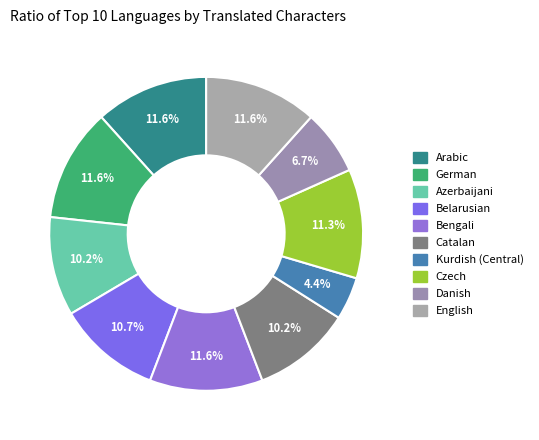

Rank the categories by value from lowest to highest.

Kurdish (Central), Danish, Catalan, Azerbaijani, Belarusian, Czech, Arabic, German, Bengali, English